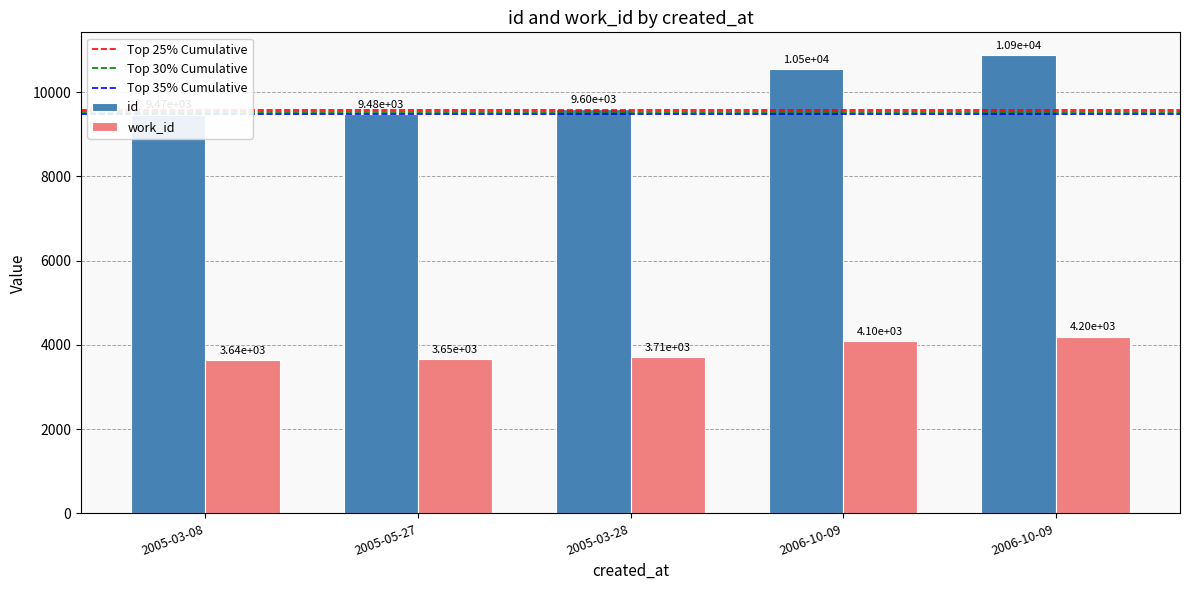

Rank the series by their maximum value, from lowest to highest.

work_id, id